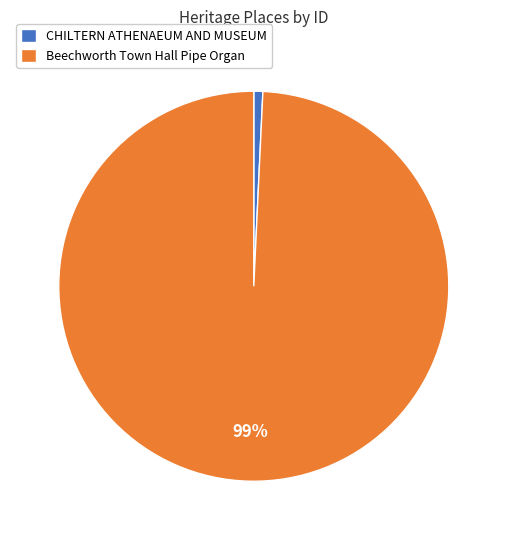

Is the sum of CHILTERN ATHENAEUM AND MUSEUM and Beechworth Town Hall Pipe Organ greater than half?

Yes